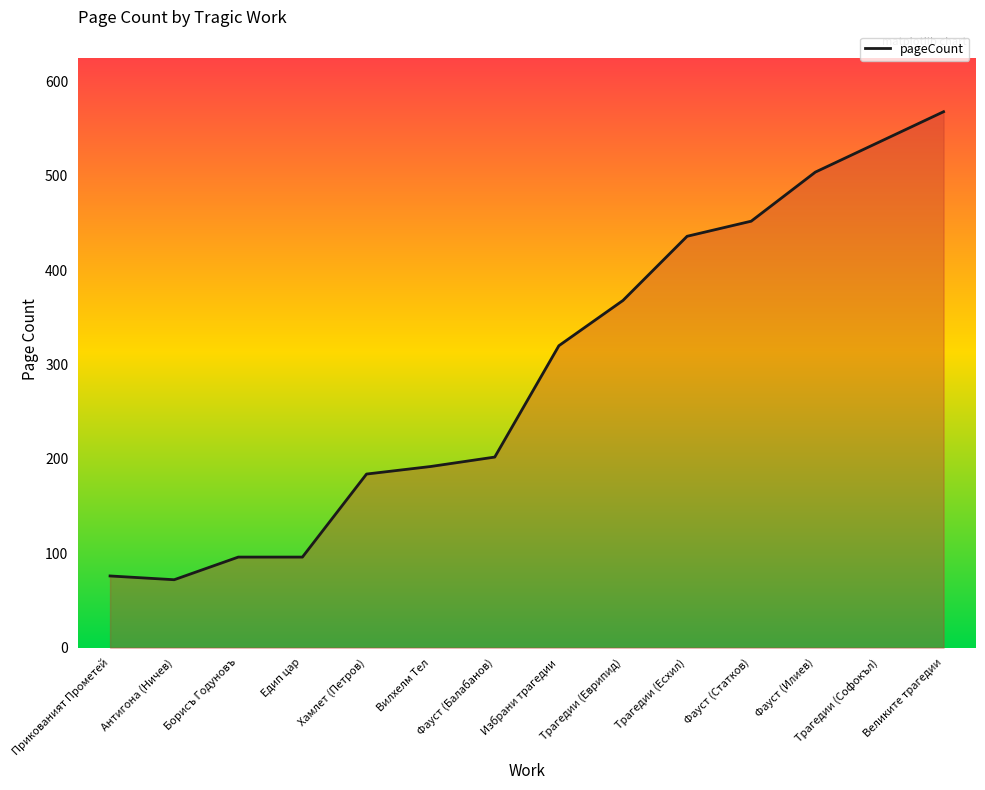

What is the minimum value shown in the chart?

72